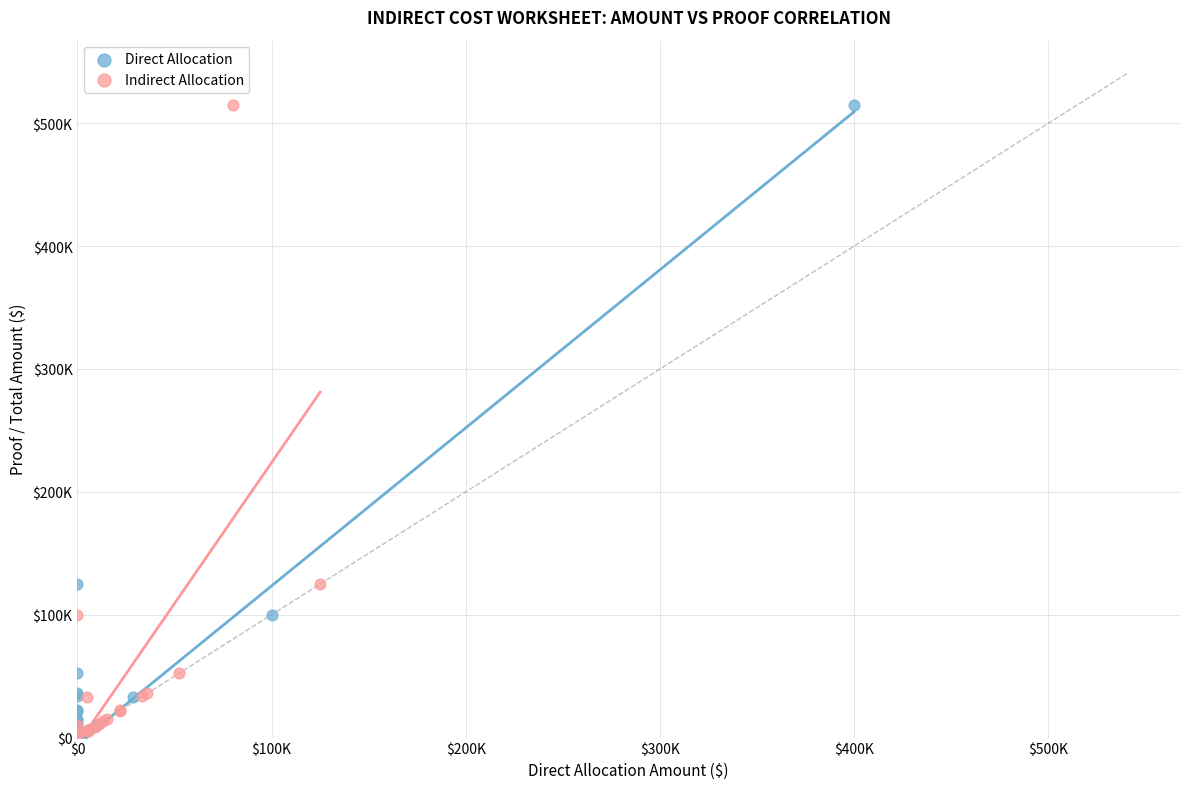

What are all the series names shown in the legend?

Direct Allocation, Indirect Allocation